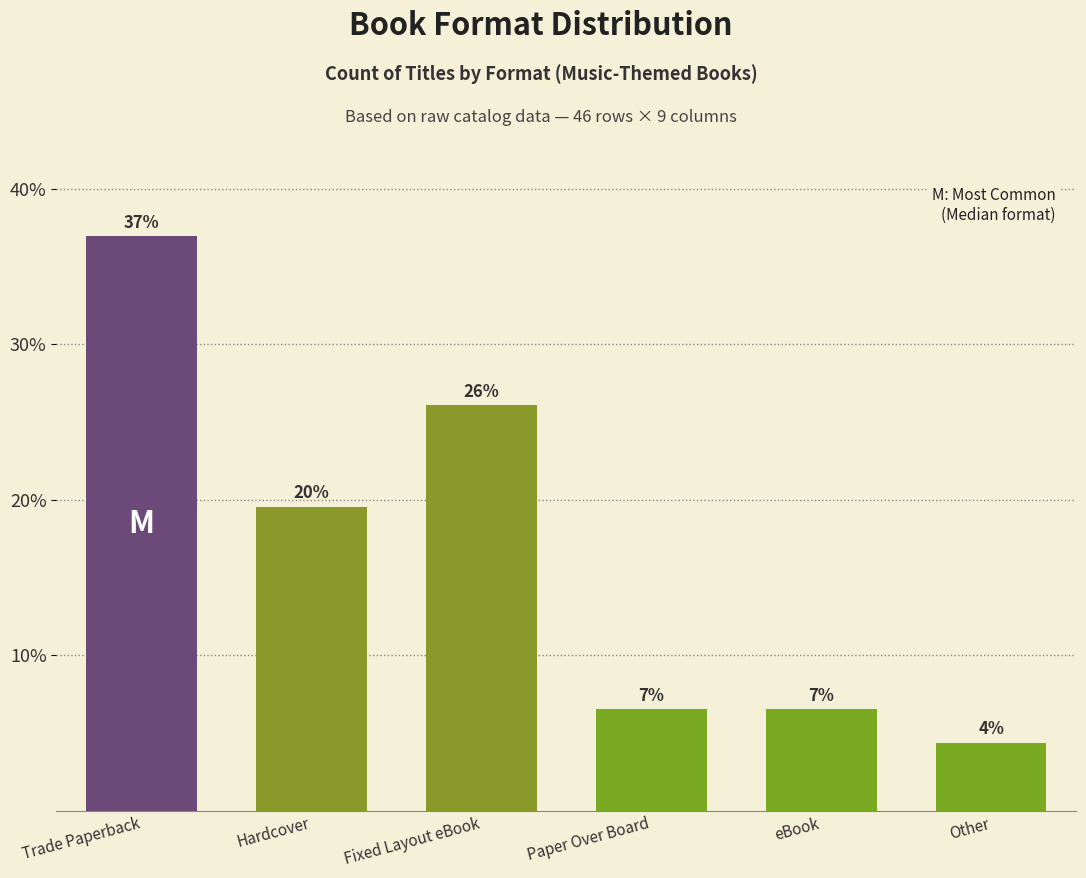

Count the number of categories in the chart.

6